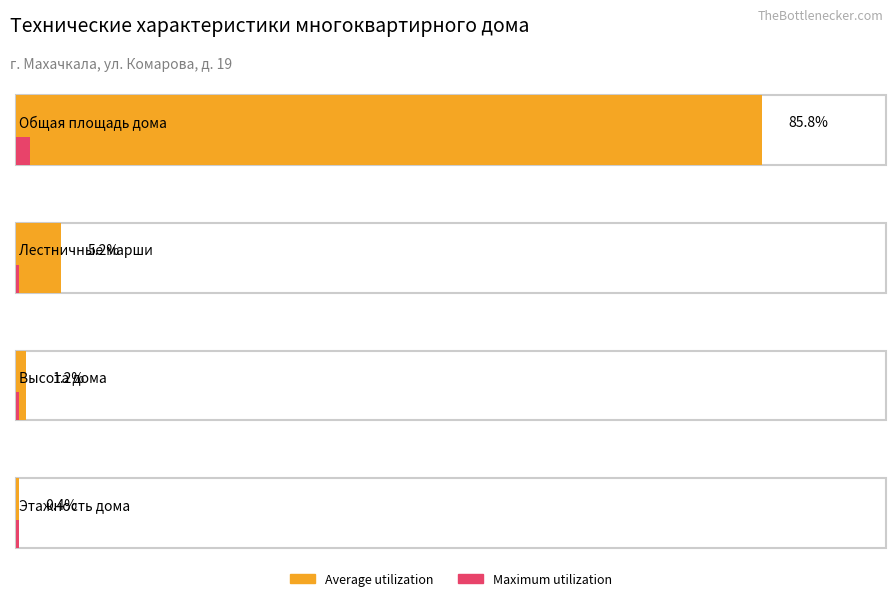

How many bars are there in each group?

2